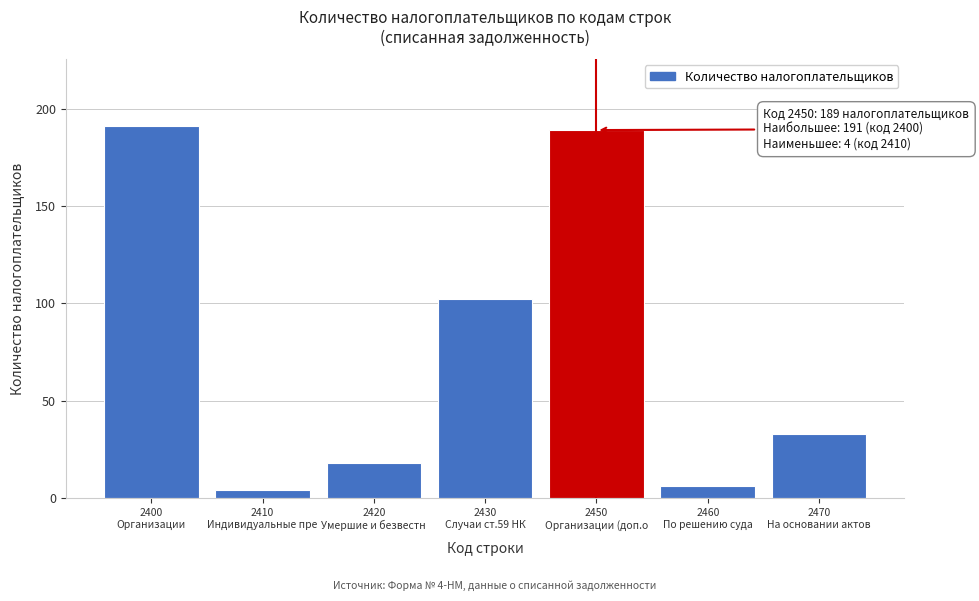

Reading left to right, what are all the values shown in this chart?

191	4	18	102	189	6	33